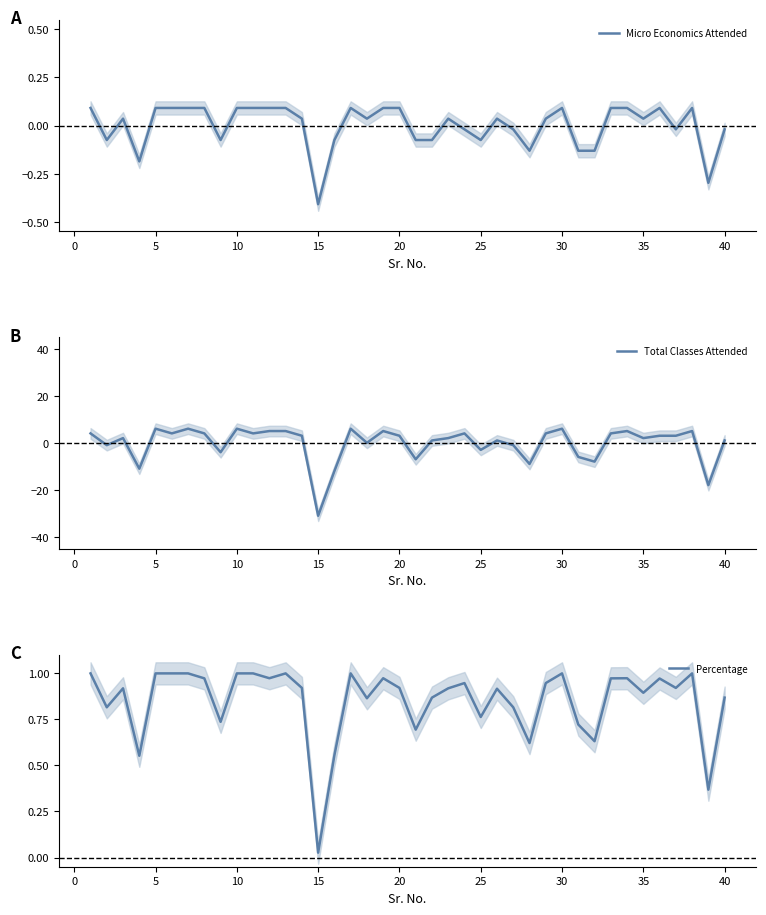

What is the lowest value of the Micro Economics Attended series?

-0.4